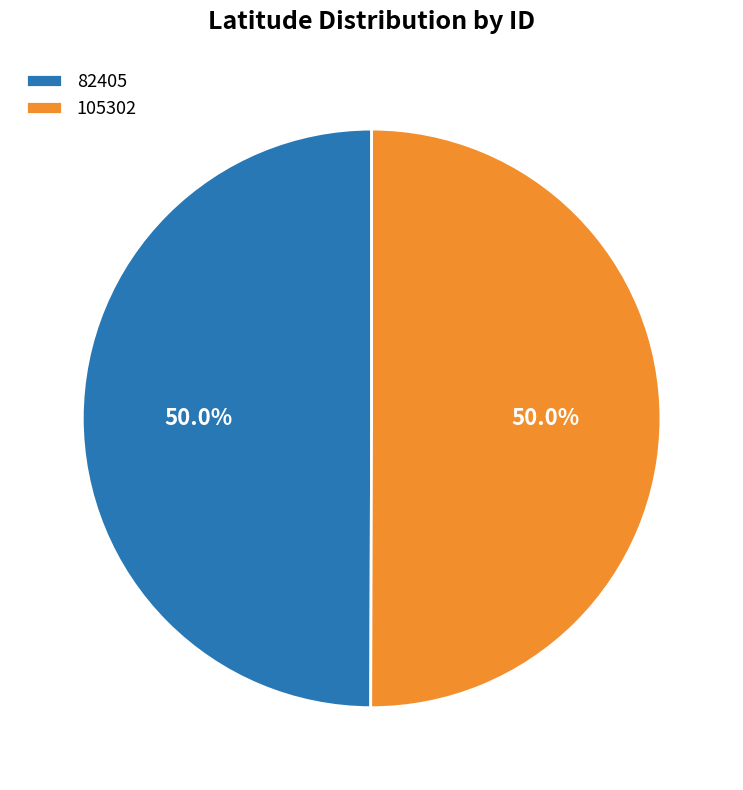

To the nearest percent, what is the combined percentage of 82405 and 105302?

100%